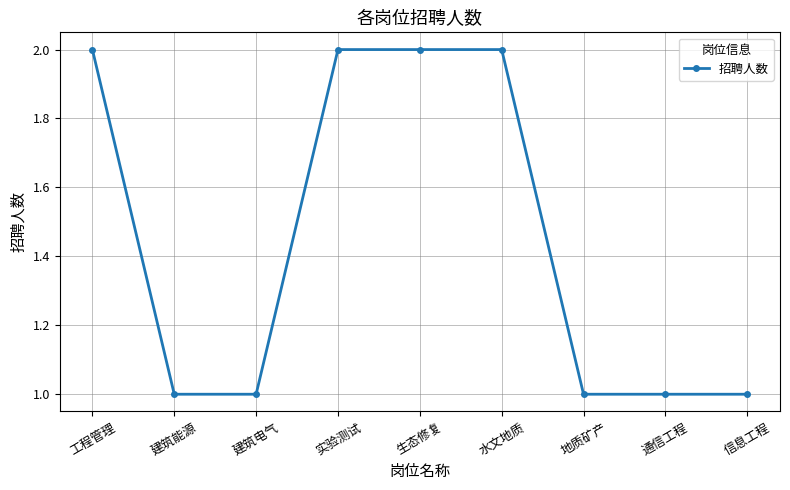

What is the difference between the second highest and minimum values?

1